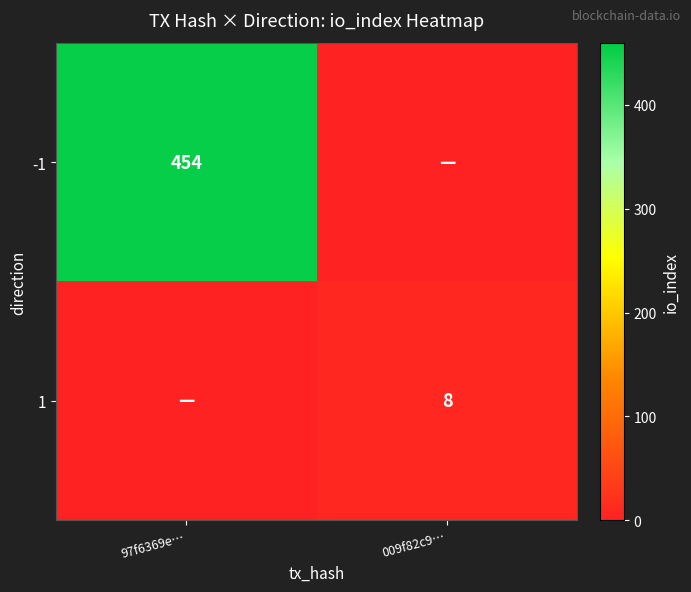

The -1 series shows 454 at 97f6369e…. True or false?

True